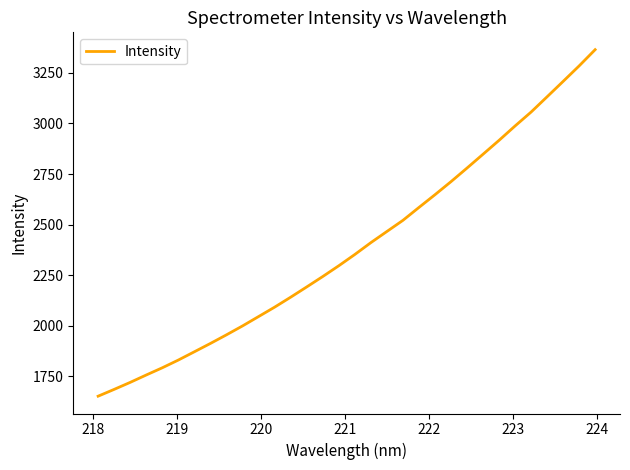

What is the difference between the maximum and minimum values?

1714.0